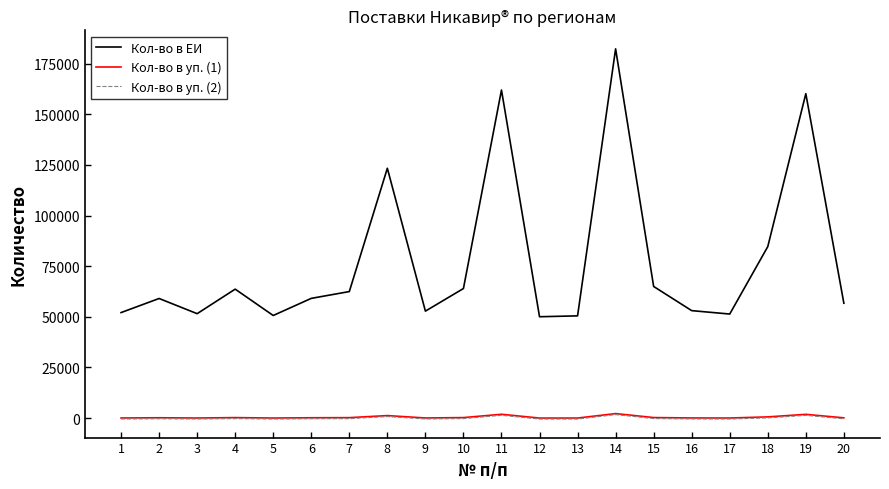

What is the smallest value displayed?

-499.0